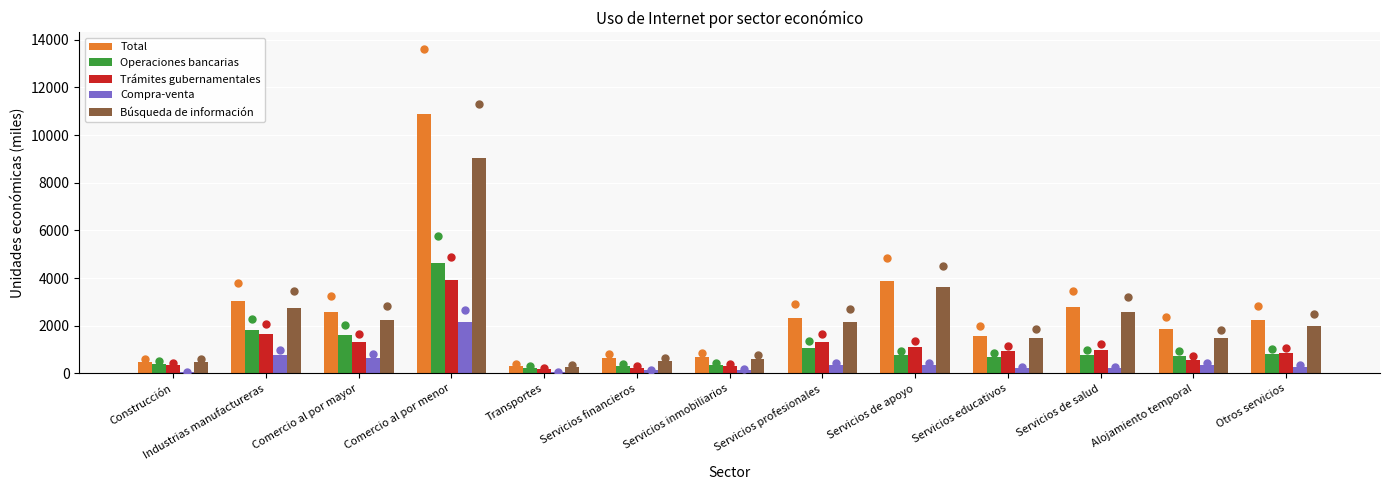

At how many categories does at least one series exceed 3686?

2